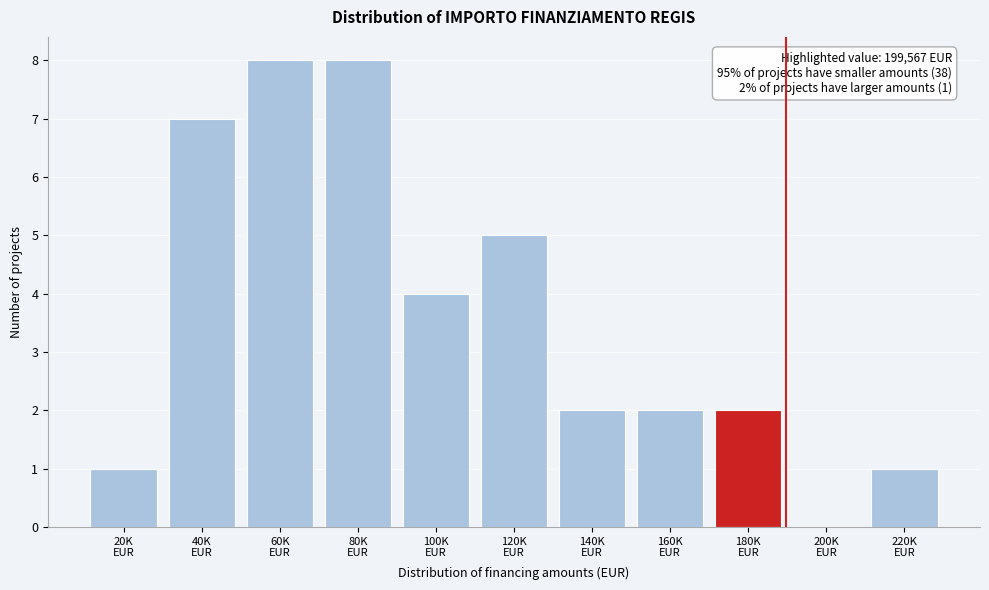

What is the greatest value displayed?

8